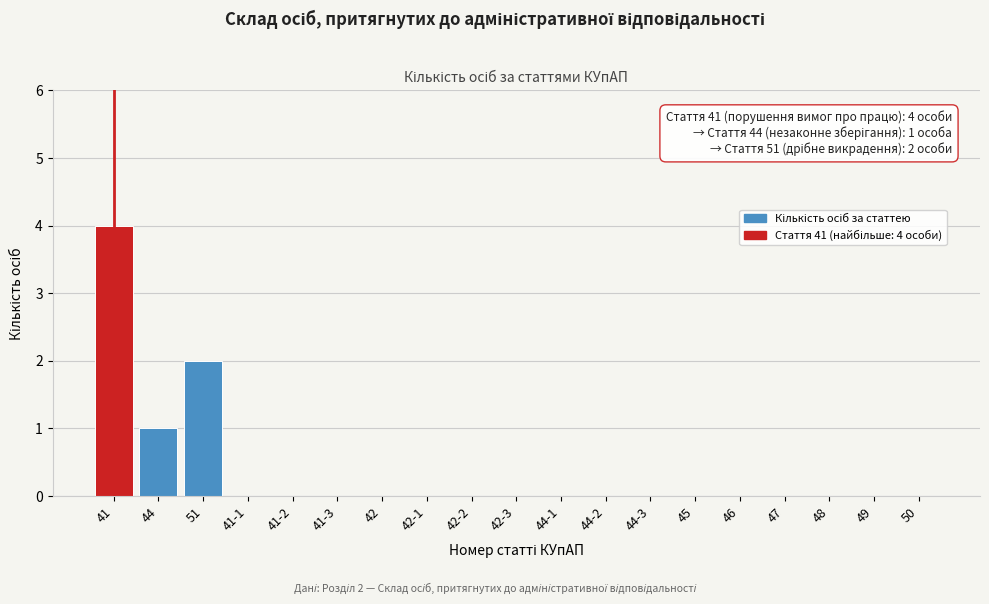

Reading right to left, transcribe all the data shown in this chart.

50=0	49=0	48=0	47=0	46=0	45=0	44-3=0	44-2=0	44-1=0	42-3=0	42-2=0	42-1=0	42=0	41-3=0	41-2=0	41-1=0	51=2	44=1	41=4